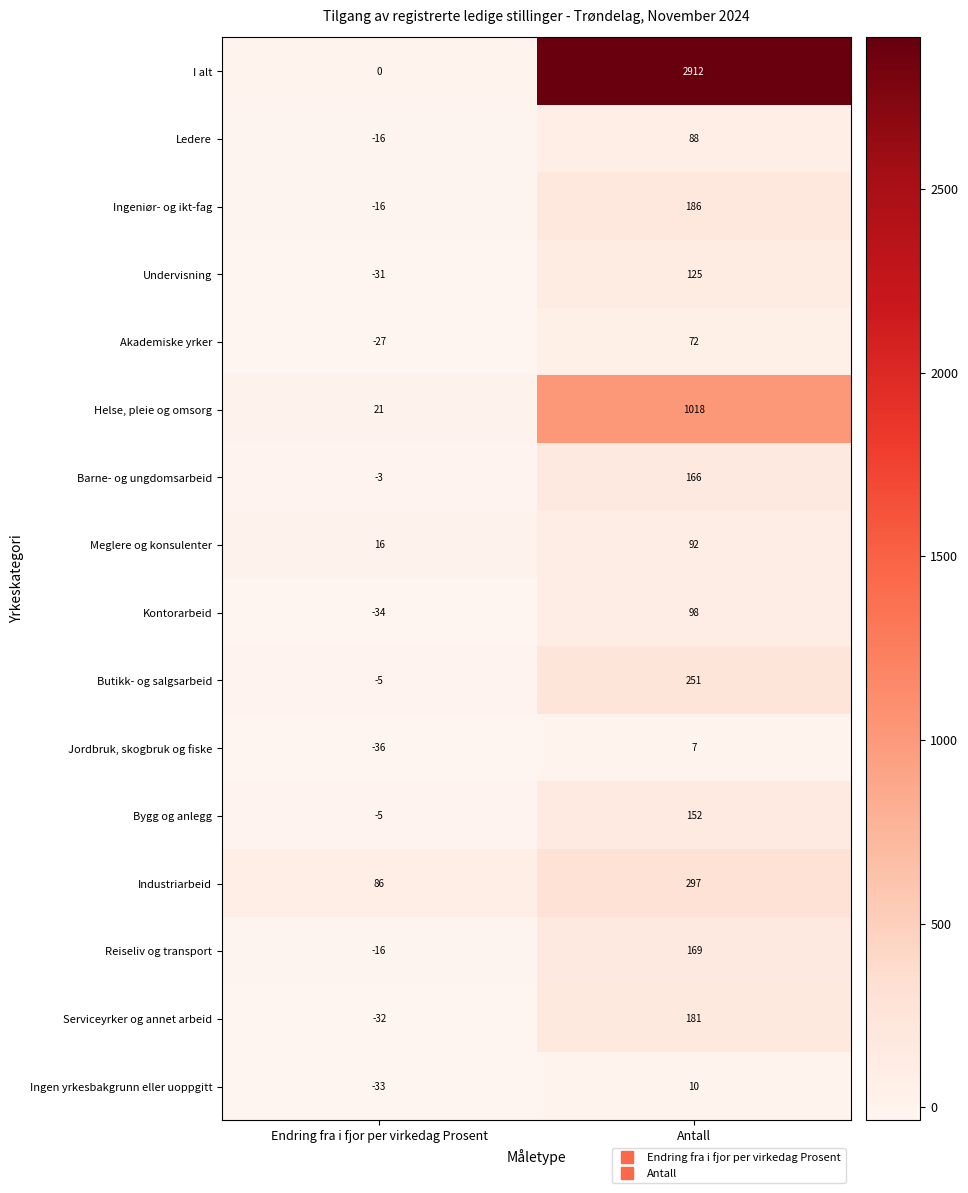

Which series has the widest spread of values?

I alt